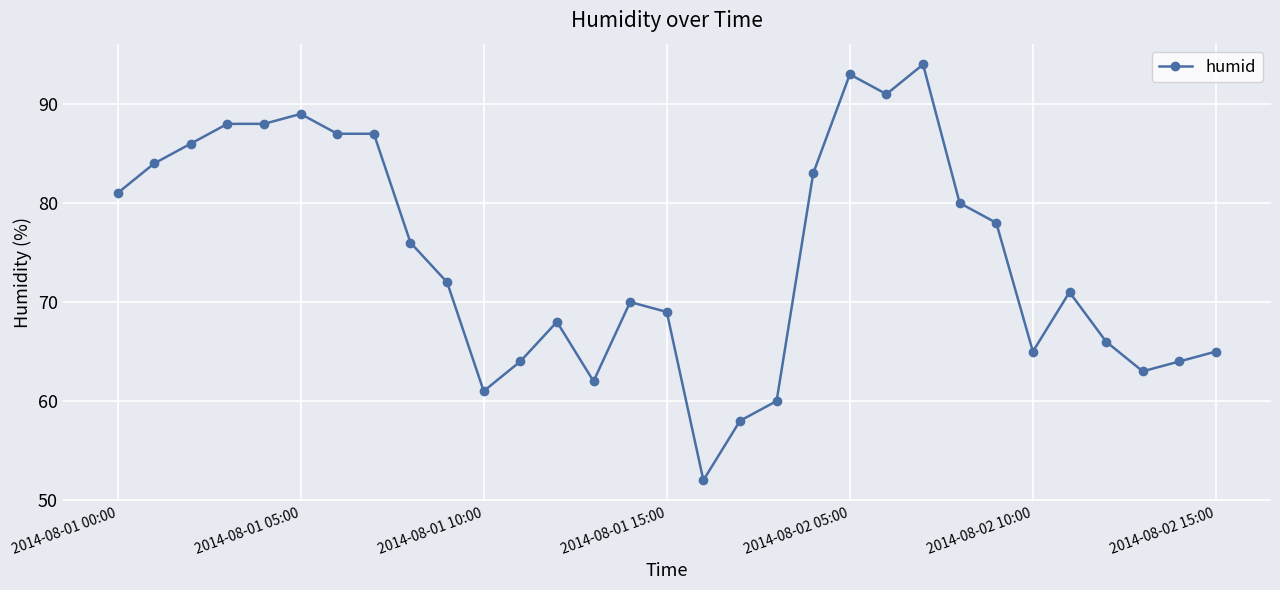

True or false: the data has more than 0 interior local peaks.

True